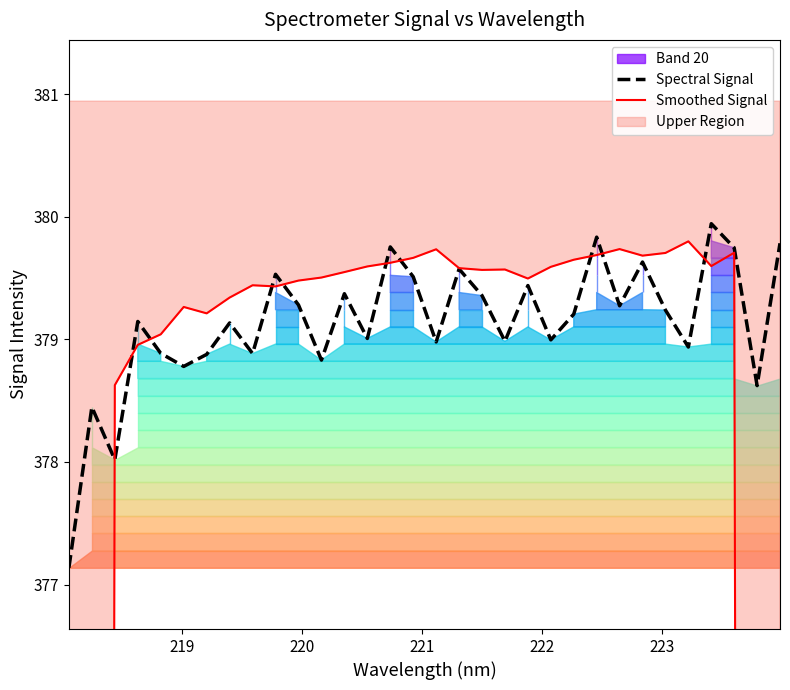

How many data points in Smoothed Signal are less than 379?

6